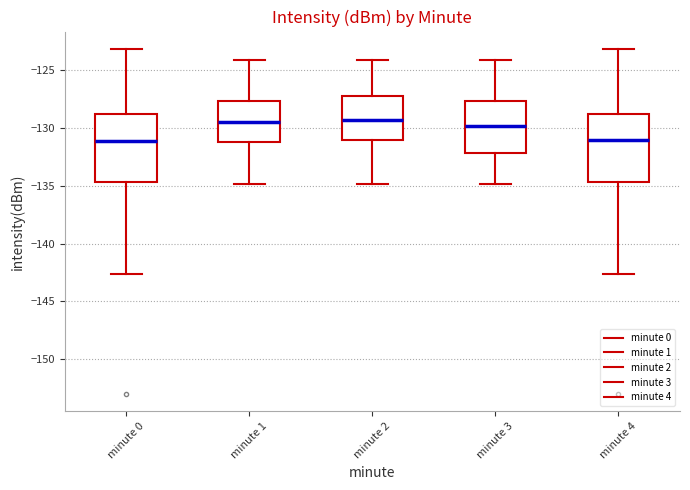

Reading left to right, read every box against the y-axis: the position of its median line, the range the box covers, and the ends of its whiskers. The values are not printed on the chart, so give them approximately, as read against the axis.

minute 0: median -131.0, box -134.5 to -129.0, whiskers -142.5 to -123.0
minute 1: median -129.5, box -131.0 to -127.5, whiskers -135.0 to -124.0
minute 2: median -129.5, box -131.0 to -127.0, whiskers -135.0 to -124.0
minute 3: median -130.0, box -132.0 to -127.5, whiskers -135.0 to -124.0
minute 4: median -131.0, box -134.5 to -129.0, whiskers -142.5 to -123.0